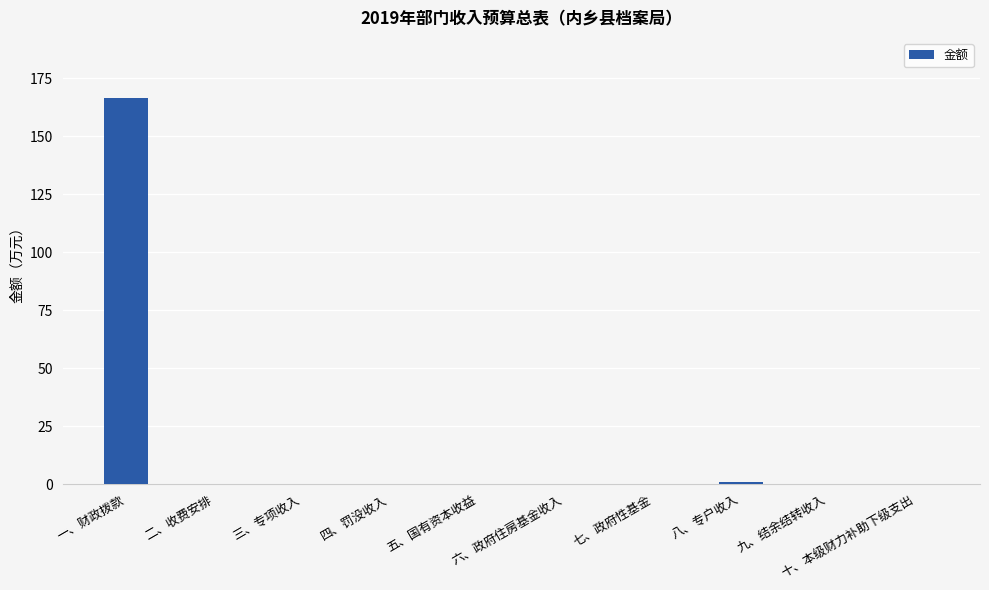

The value at 三、专项收入 is 69.2. True or false?

False